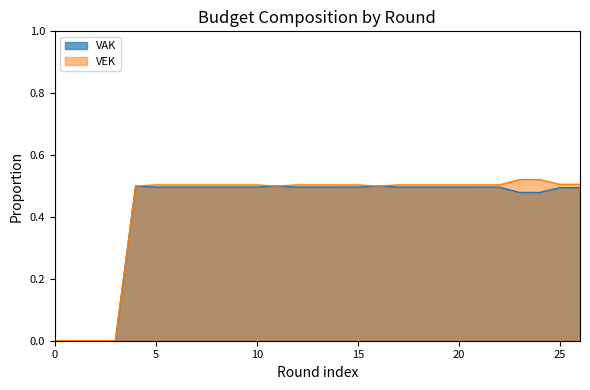

True or false: VAK has more than 0 interior local peaks.

True